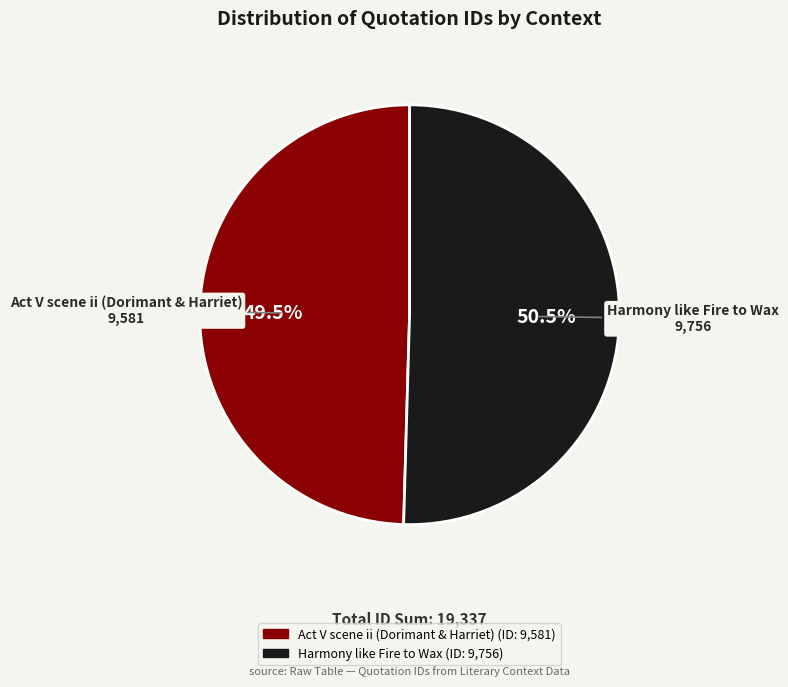

What is the ratio of the value at Act V scene ii (Dorimant & Harriet) to the value at Harmony like Fire to Wax?

1.0